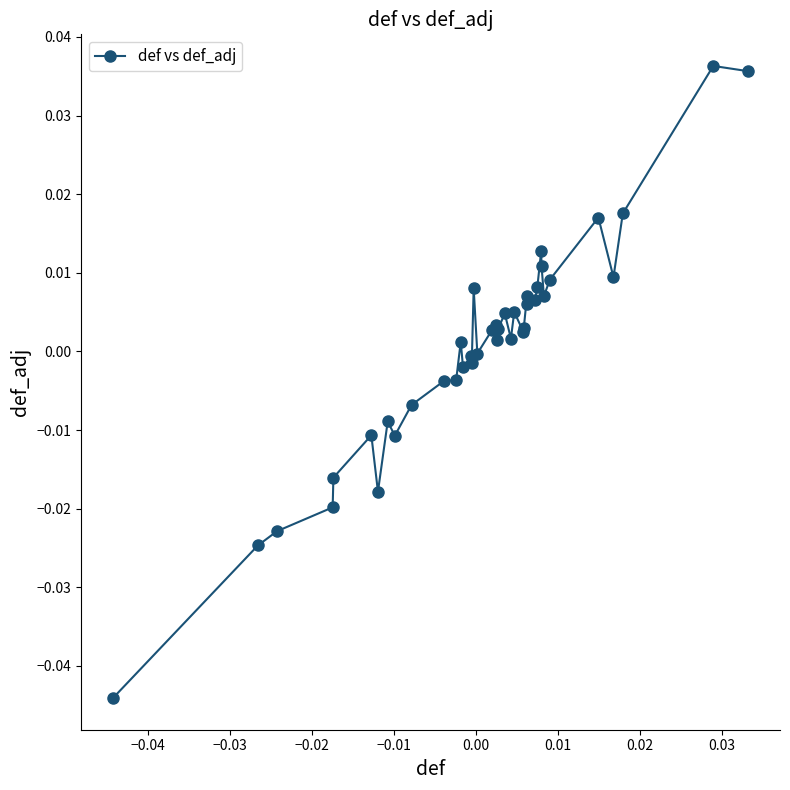

True or false: the data has more than 2 interior local peaks.

True